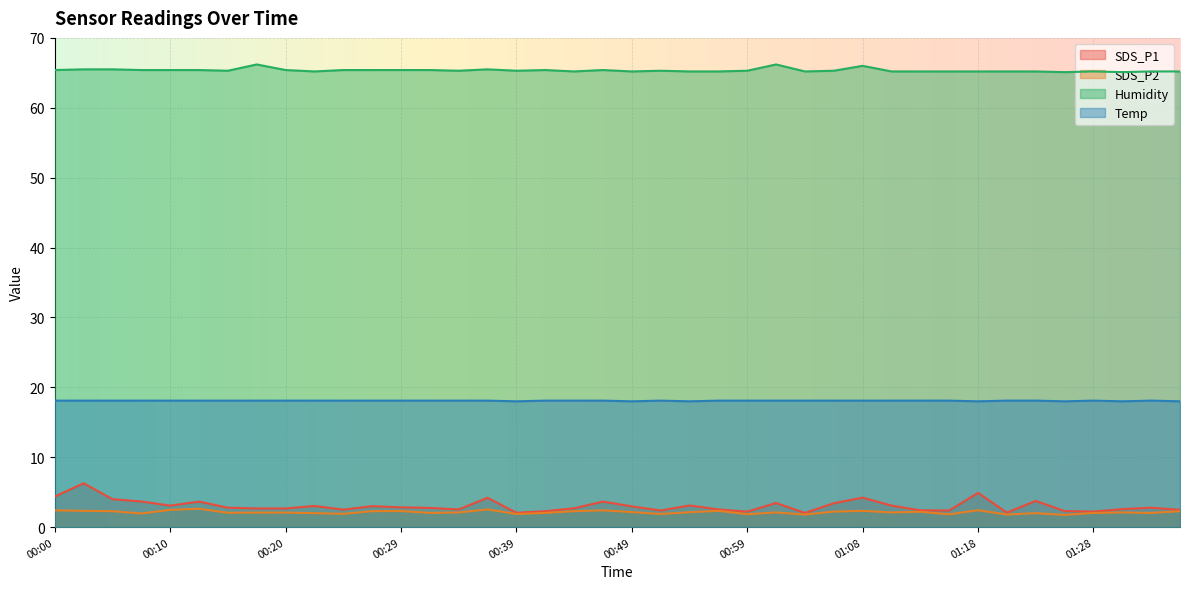

What is the difference between the Temp values at 00:25 and 00:54?

0.1